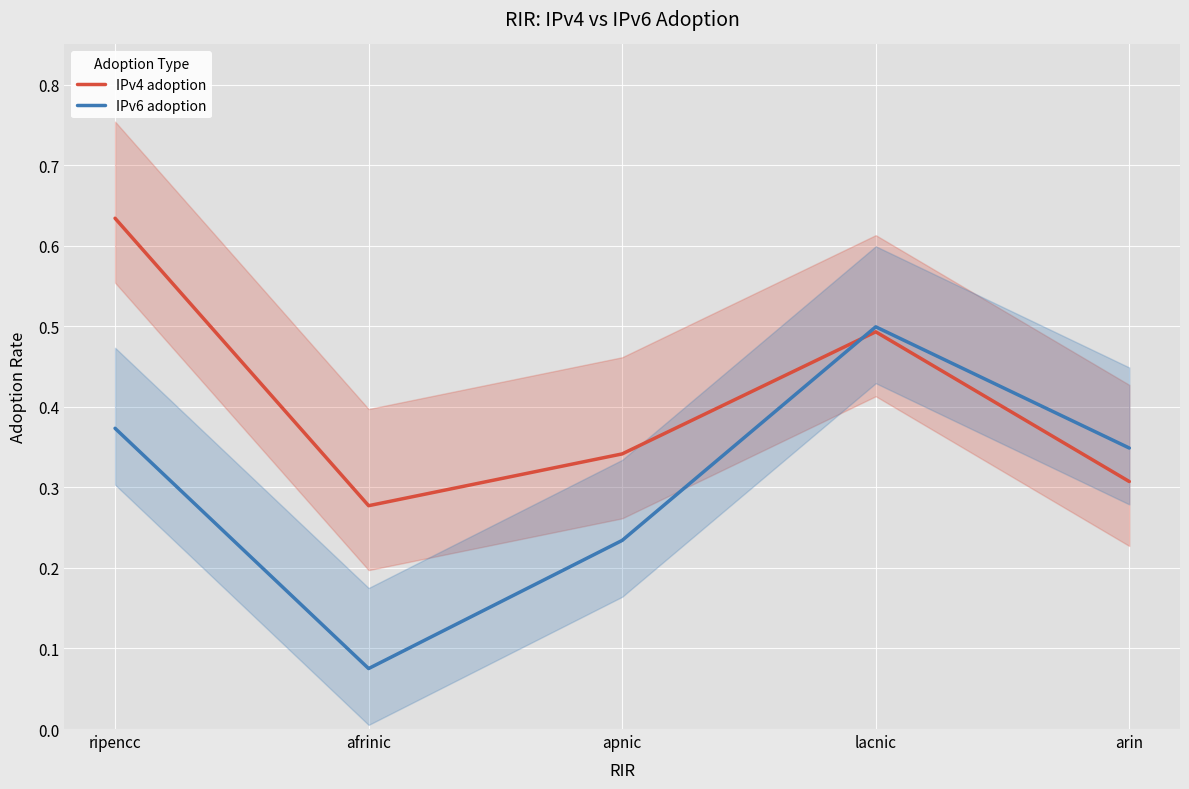

Does the chart display data point markers on the line(s)?

No